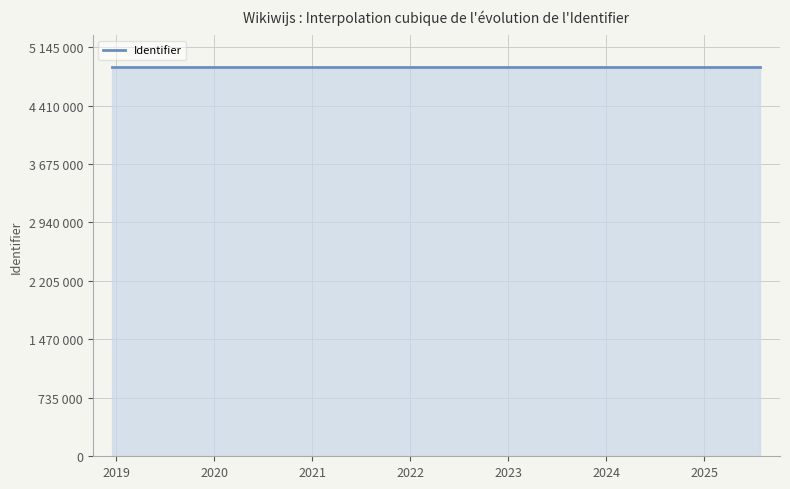

At which category does the chart reach its minimum across all series?

2018-12-17